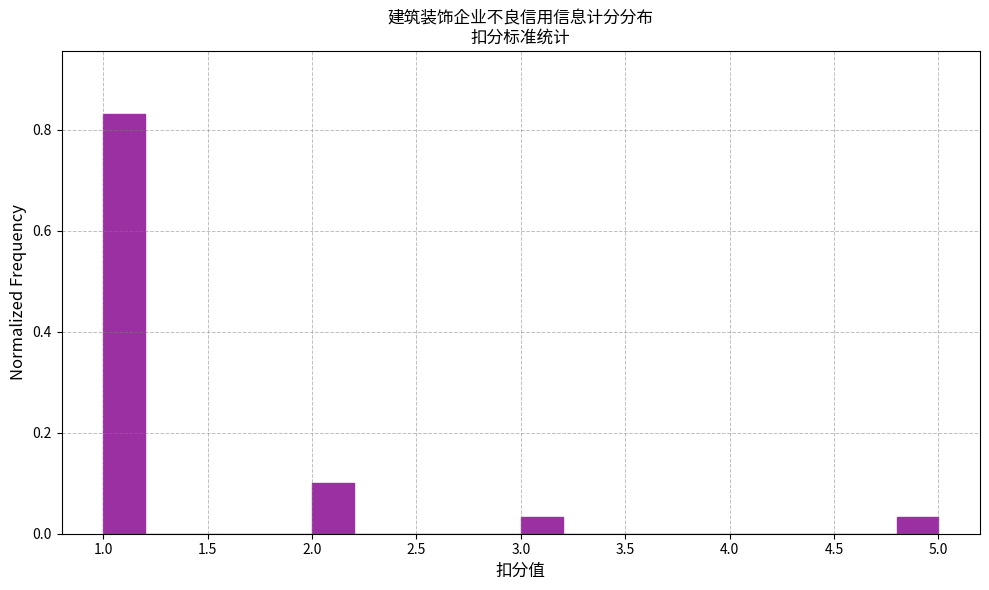

Reading left to right, transcribe this chart: for each bar, give the range it covers on the x-axis and its height. The values are not printed on the chart, so give them approximately, as read against the axis.

1.0 to 1.2: 0.84
1.2 to 1.4: 0
1.4 to 1.6: 0
1.6 to 1.8: 0
1.8 to 2.0: 0
2.0 to 2.2: 0.10
2.2 to 2.4: 0
2.4 to 2.6: 0
2.6 to 2.8: 0
2.8 to 3.0: 0
3.0 to 3.2: 0.04
3.2 to 3.4: 0
3.4 to 3.6: 0
3.6 to 3.8: 0
3.8 to 4.0: 0
4.0 to 4.2: 0
4.2 to 4.4: 0
4.4 to 4.6: 0
4.6 to 4.8: 0
4.8 to 5.0: 0.04